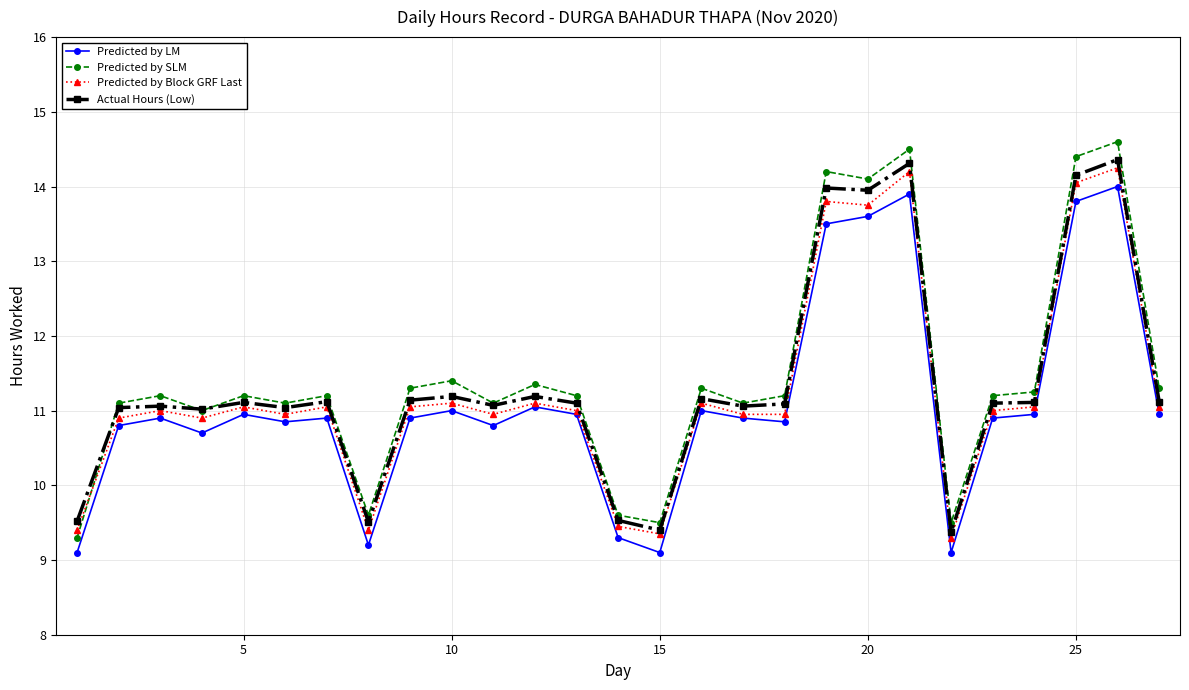

What is the highest value of the Predicted by LM series?

14.0